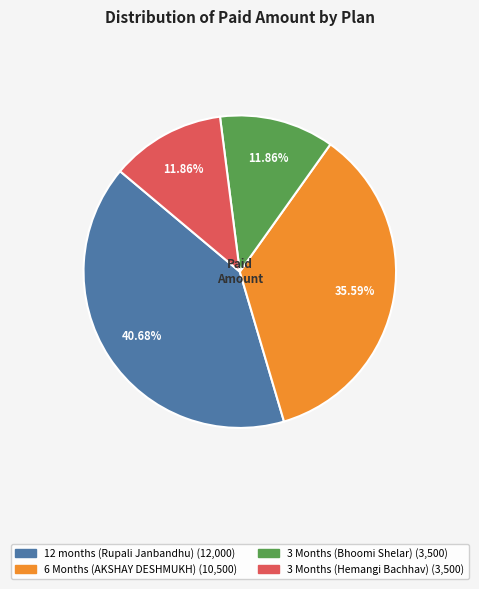

To the nearest percent, what is the average slice percentage?

25%